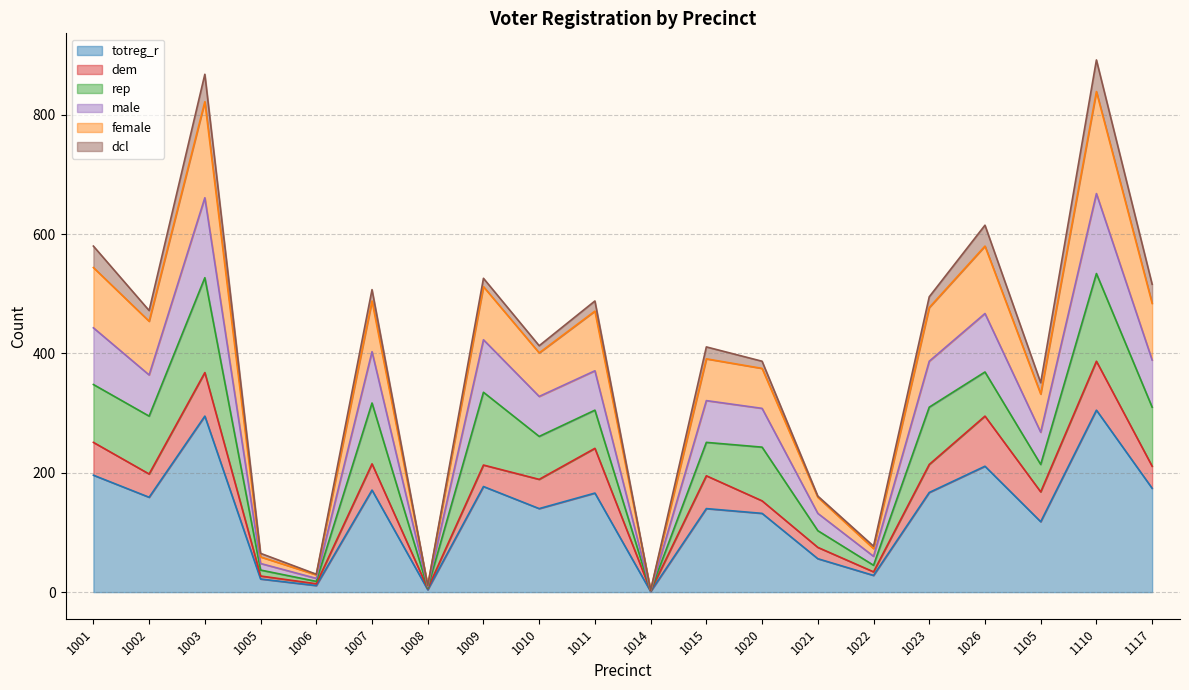

What is the total value across all series at 1015?

411